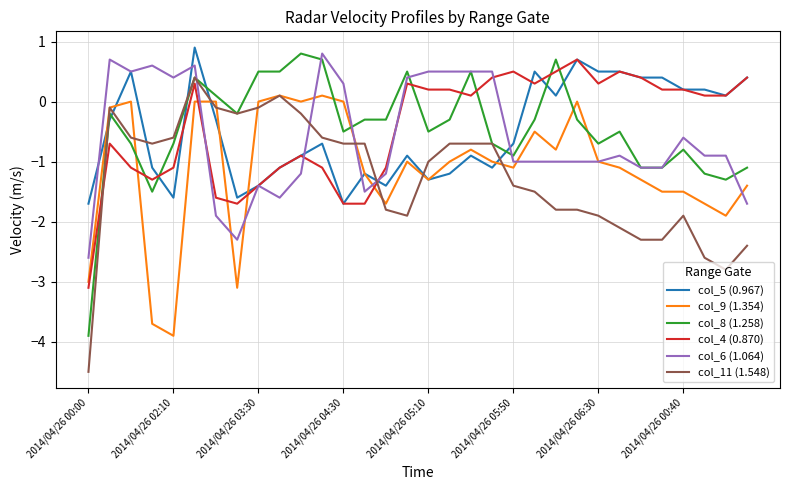

What is the maximum value for col_11 (1.548)?

0.4